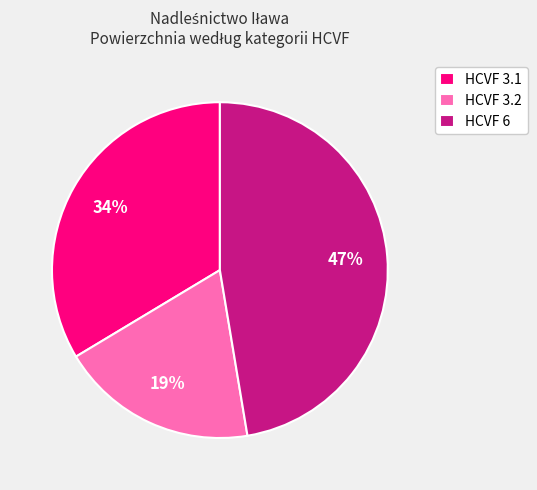

What percentage is the HCVF 6 slice, to the nearest percent?

47%